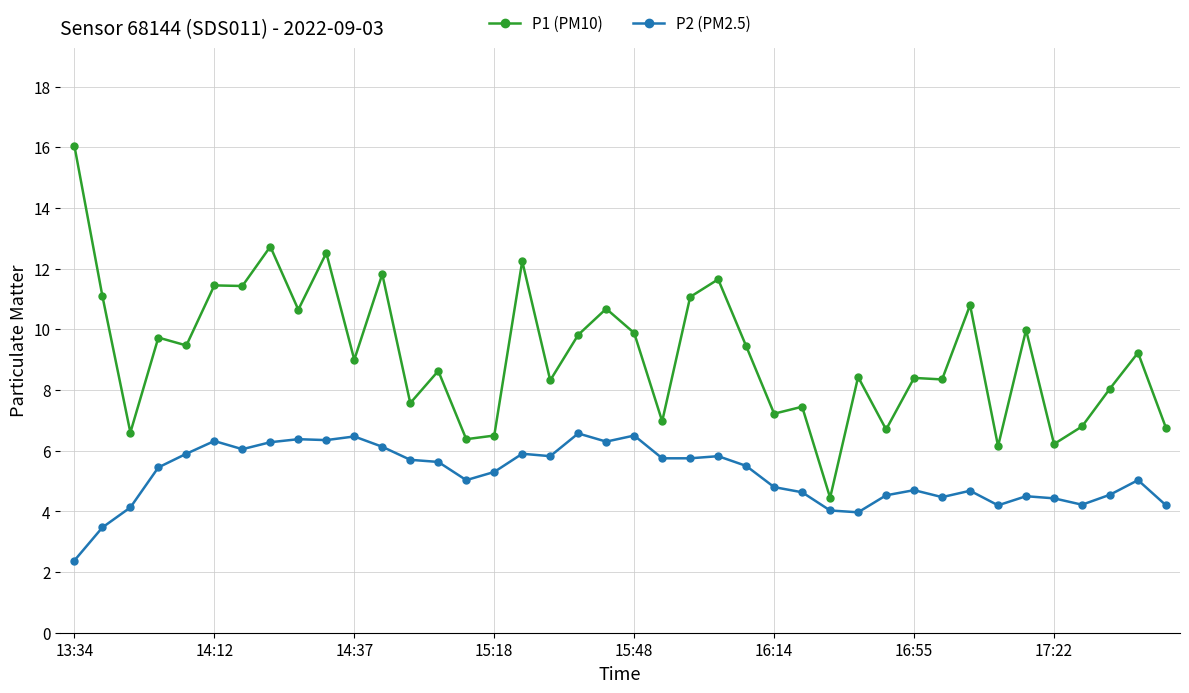

What is the value of the P1 (PM10) point at the 31st from the left?

8.4